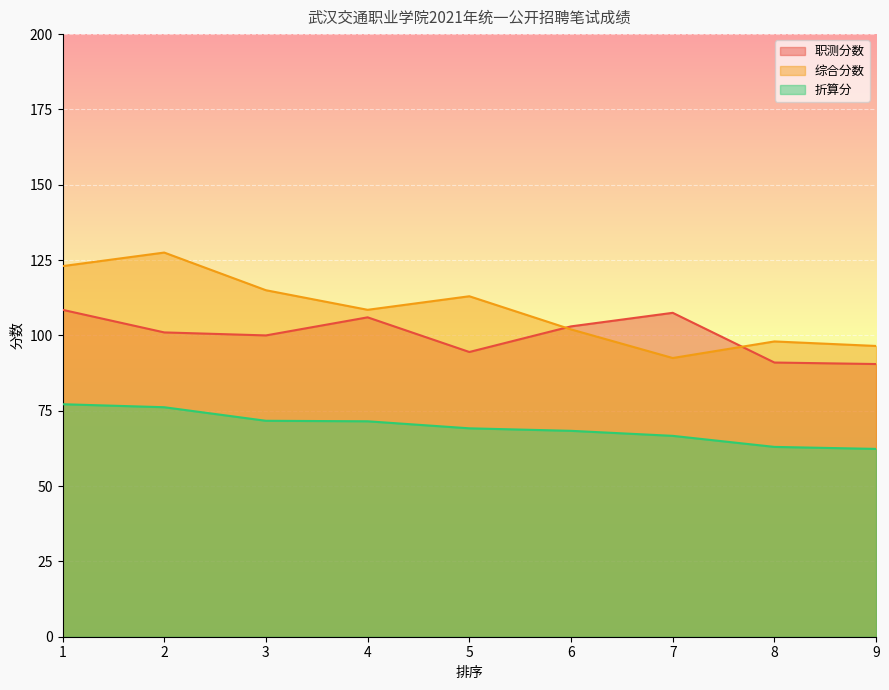

Which series has the largest total across all categories?

综合分数